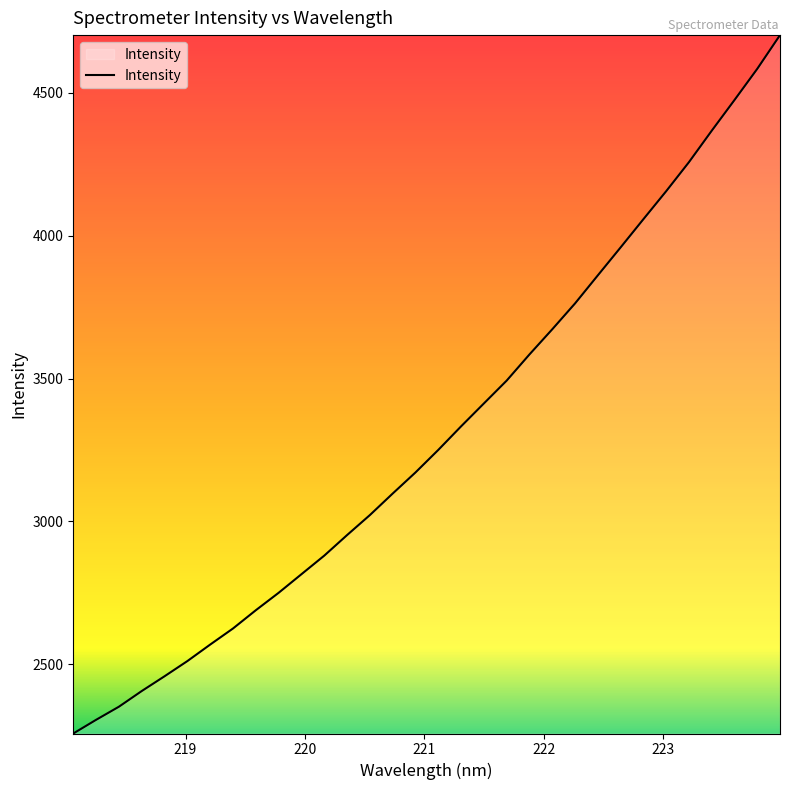

What is the difference between the maximum and minimum values?

2445.8